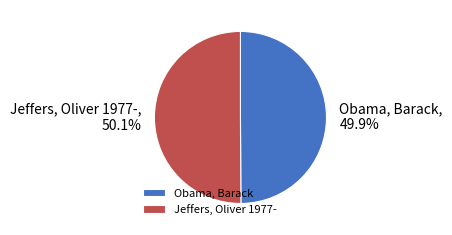

Count the number of slices in the pie.

2